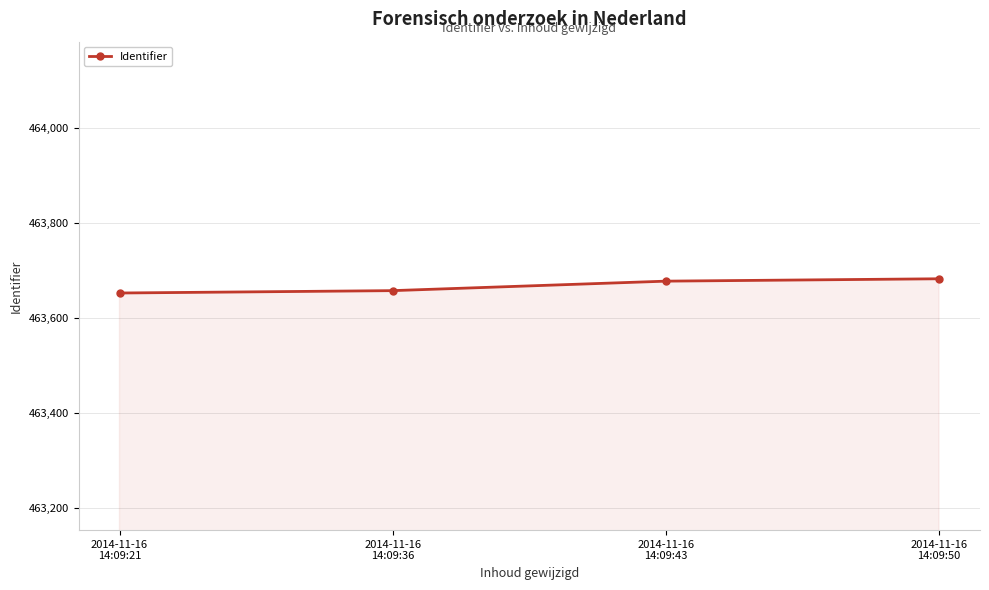

Which has a higher value, 2014-11-16
14:09:43 or 2014-11-16
14:09:21?

2014-11-16
14:09:43